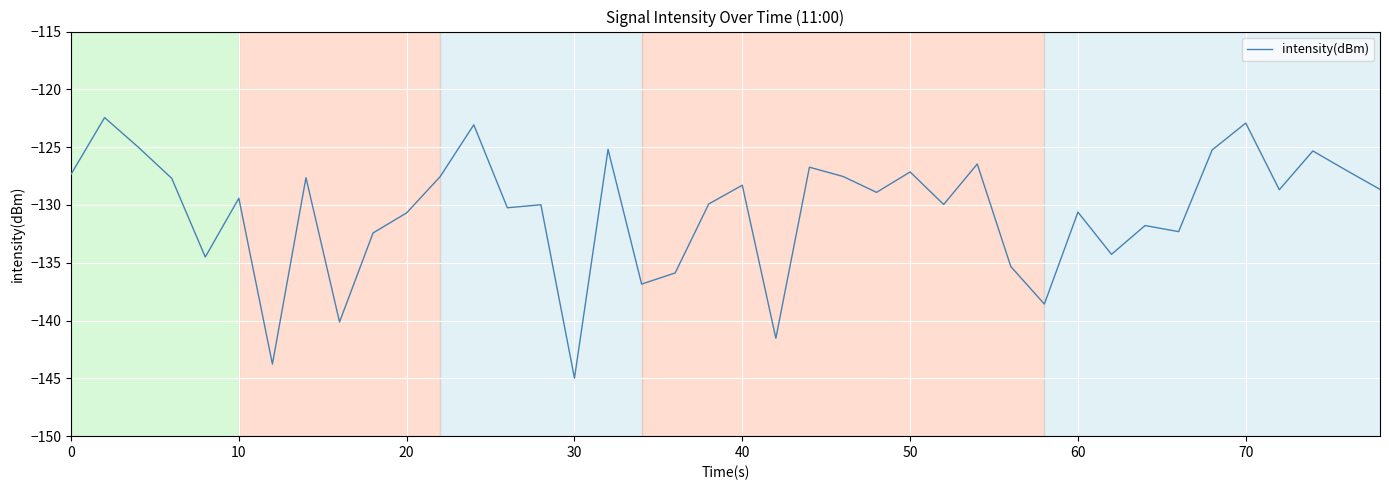

What is the minimum value shown in the chart?

-145.0